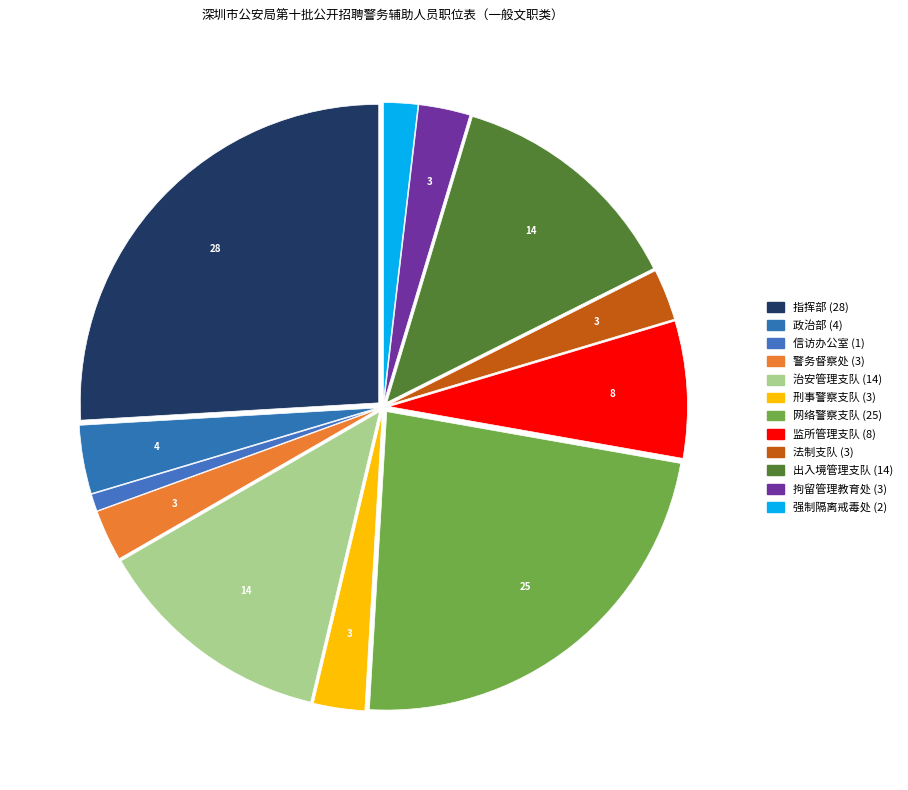

How many slices are in this pie chart?

12